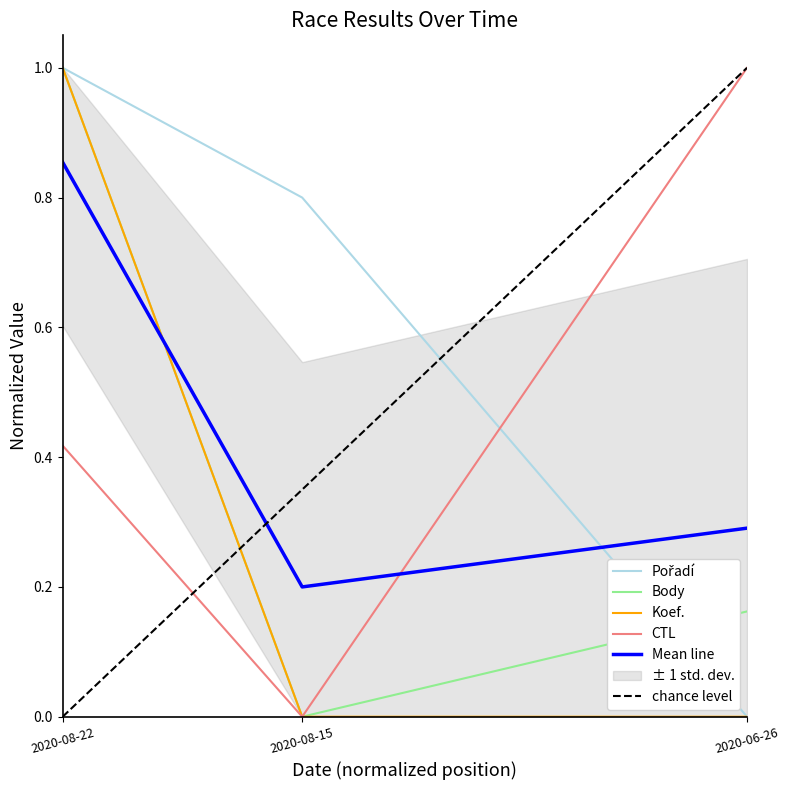

Which category has the highest value in the Mean line series?

2020-08-22